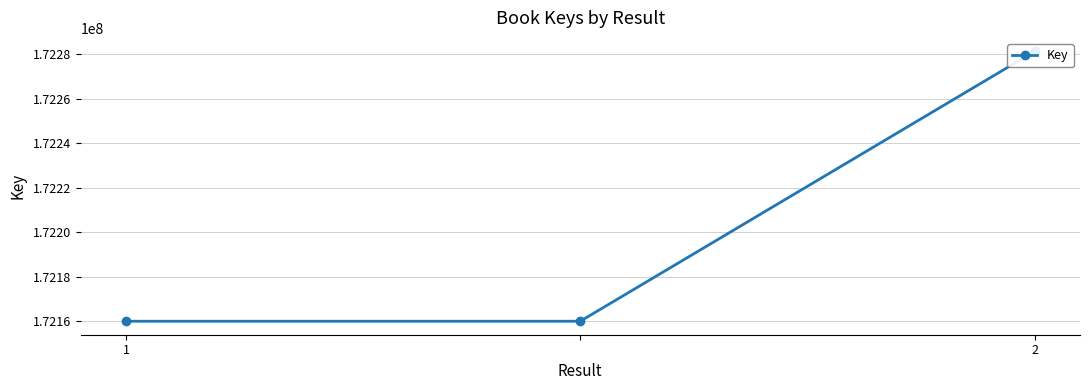

What is the value of the 1st point from the left?

172160096